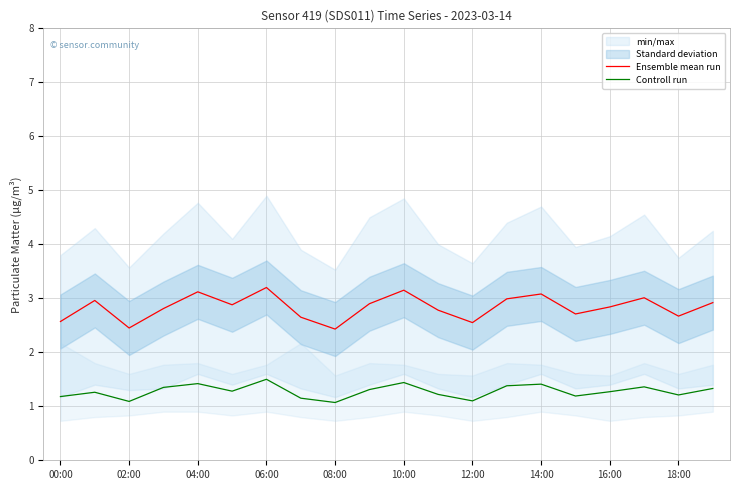

How many lines are shown in the chart?

2